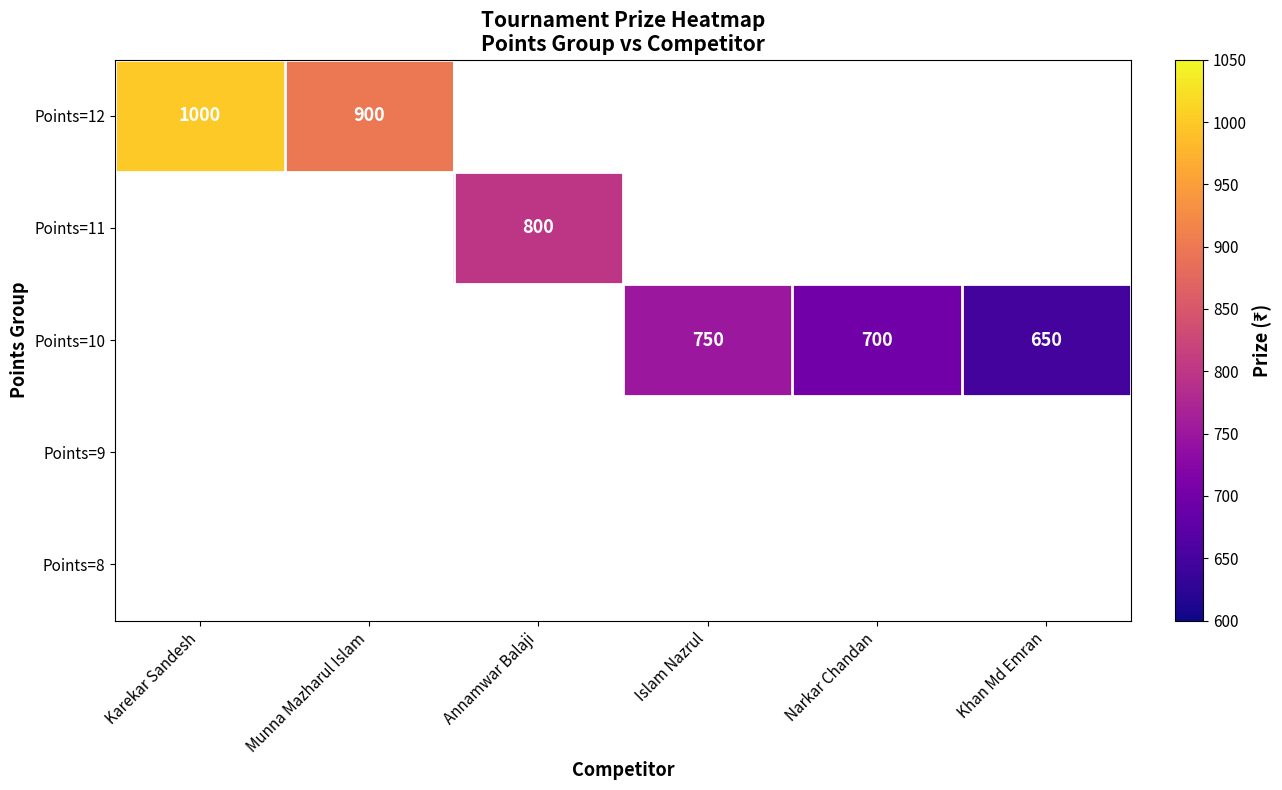

Is the value of Points=12 at Munna Mazharul Islam greater than the value of Points=8 at Munna Mazharul Islam?

No